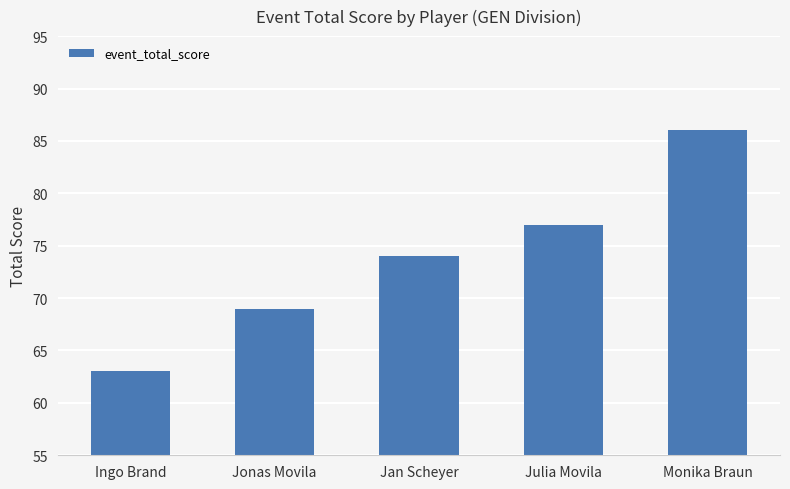

What is the ratio of the value at Ingo Brand to the value at Julia Movila?

0.8